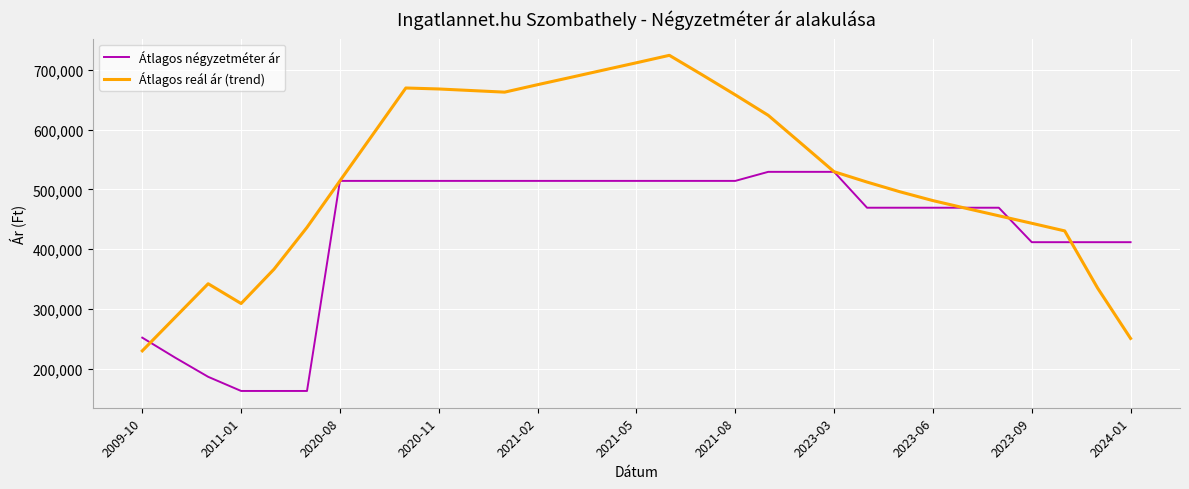

What is the minimum value for Átlagos reál ár (trend)?

229997.4